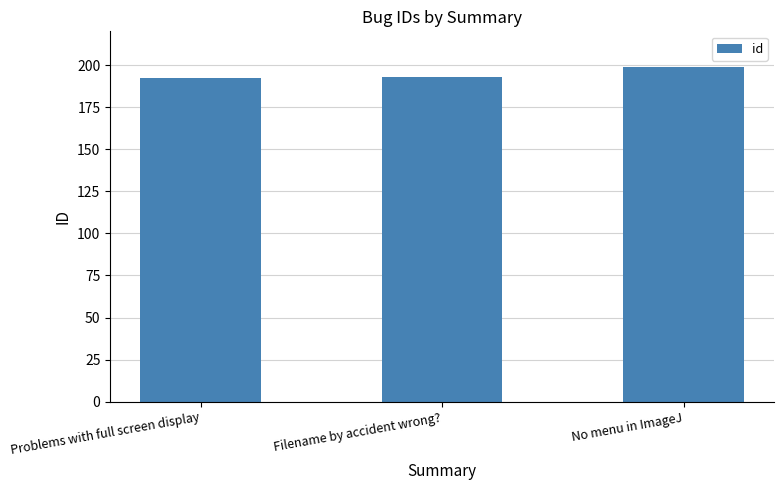

What is the ratio of the value at Problems with full screen display to the value at No menu in ImageJ?

1.0